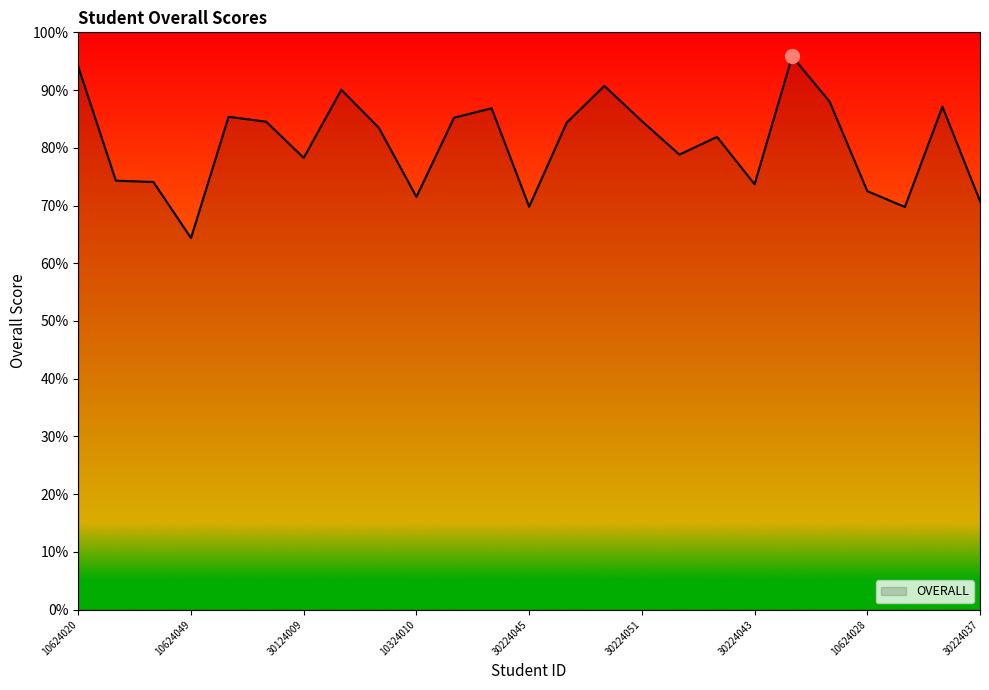

What is the difference between the maximum and minimum values?

31.5